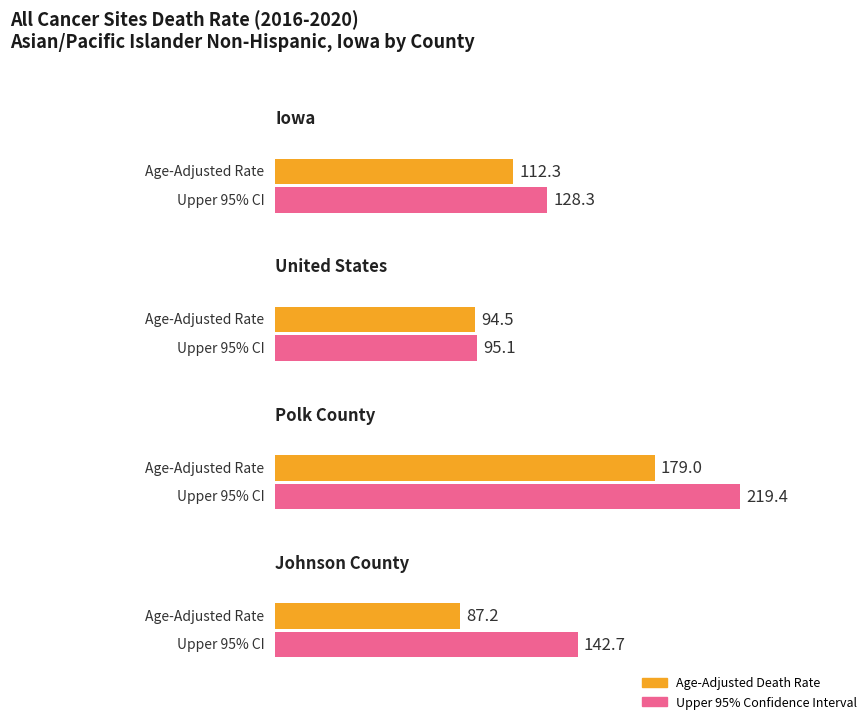

List the labels in order of value, smallest first.

Johnson County, United States, Iowa, Polk County